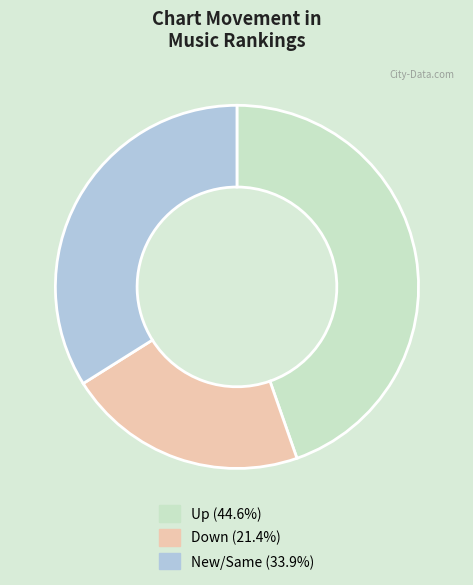

Is there any slice that represents more than half of the pie?

No